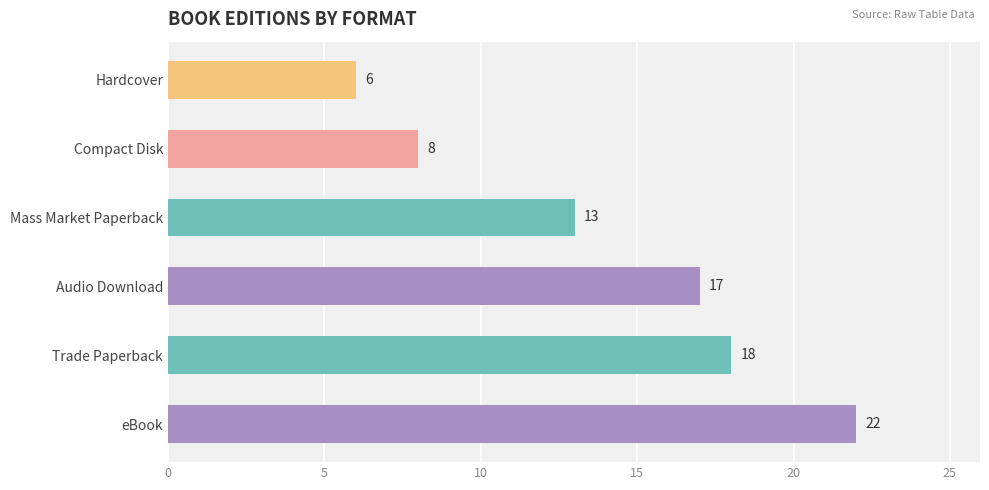

Rank the categories by value from lowest to highest.

Hardcover, Compact Disk, Mass Market Paperback, Audio Download, Trade Paperback, eBook